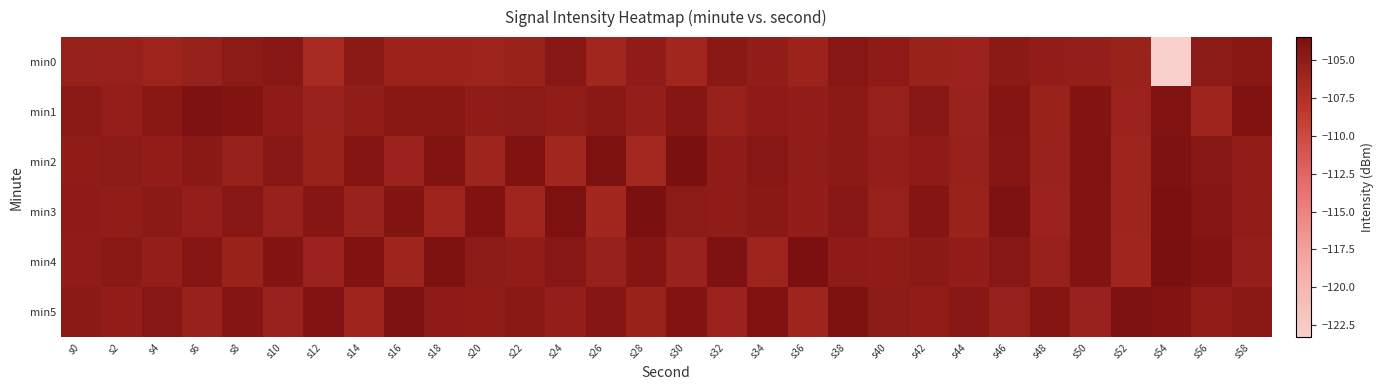

Reading left to right, what are all the values shown in this chart?

min0: s0=-105.4	s2=-105.5	s4=-106.0	s6=-105.5	s8=-104.7	s10=-104.5	s12=-106.7	s14=-104.7	s16=-105.8	s18=-105.9	s20=-106.0	s22=-105.7	s24=-104.5	s26=-106.3	s28=-105.0	s30=-106.3	s32=-104.6	s34=-105.2	s36=-105.8	s38=-104.5	s40=-104.9	s42=-105.7	s44=-105.9	s46=-104.7	s48=-105.3	s50=-105.4	s52=-105.7	s54=-123.3	s56=-104.8	s58=-104.5
min1: s0=-104.7	s2=-105.4	s4=-104.5	s6=-103.8	s8=-104.1	s10=-104.9	s12=-105.7	s14=-105.3	s16=-104.5	s18=-104.5	s20=-105.1	s22=-104.8	s24=-105.2	s26=-104.6	s28=-105.4	s30=-104.3	s32=-105.6	s34=-104.9	s36=-105.3	s38=-104.7	s40=-105.5	s42=-104.4	s44=-105.8	s46=-104.2	s48=-105.7	s50=-104.1	s52=-105.9	s54=-104.0	s56=-106.0	s58=-103.9
min2: s0=-105.1	s2=-104.8	s4=-105.3	s6=-104.6	s8=-105.5	s10=-104.4	s12=-105.7	s14=-104.2	s16=-105.9	s18=-104.1	s20=-106.1	s22=-103.9	s24=-106.3	s26=-103.7	s28=-106.5	s30=-103.5	s32=-105.0	s34=-104.5	s36=-105.2	s38=-104.7	s40=-105.4	s42=-104.9	s44=-105.6	s46=-104.3	s48=-105.8	s50=-104.0	s52=-106.0	s54=-103.8	s56=-104.4	s58=-105.3
min3: s0=-104.9	s2=-105.2	s4=-104.7	s6=-105.4	s8=-104.5	s10=-105.6	s12=-104.3	s14=-105.8	s16=-104.1	s18=-106.0	s20=-103.9	s22=-106.2	s24=-103.7	s26=-106.4	s28=-103.5	s30=-104.8	s32=-105.1	s34=-104.6	s36=-105.3	s38=-104.4	s40=-105.5	s42=-104.2	s44=-105.7	s46=-103.8	s48=-105.9	s50=-104.0	s52=-106.1	s54=-103.6	s56=-104.3	s58=-105.2
min4: s0=-105.0	s2=-104.6	s4=-105.4	s6=-104.3	s8=-105.7	s10=-104.1	s12=-105.9	s14=-103.9	s16=-106.1	s18=-103.7	s20=-104.8	s22=-105.2	s24=-104.5	s26=-105.5	s28=-104.2	s30=-105.8	s32=-103.8	s34=-106.0	s36=-103.6	s38=-104.9	s40=-105.1	s42=-104.7	s44=-105.3	s46=-104.4	s48=-105.6	s50=-104.0	s52=-106.2	s54=-103.5	s56=-104.1	s58=-105.4
min5: s0=-104.7	s2=-105.3	s4=-104.4	s6=-105.6	s8=-104.2	s10=-105.8	s12=-104.0	s14=-106.0	s16=-103.8	s18=-104.9	s20=-105.1	s22=-104.6	s24=-105.4	s26=-104.3	s28=-105.7	s30=-104.1	s32=-105.9	s34=-103.9	s36=-106.1	s38=-103.7	s40=-104.8	s42=-105.2	s44=-104.5	s46=-105.5	s48=-104.2	s50=-105.8	s52=-103.8	s54=-104.0	s56=-105.3	s58=-104.6